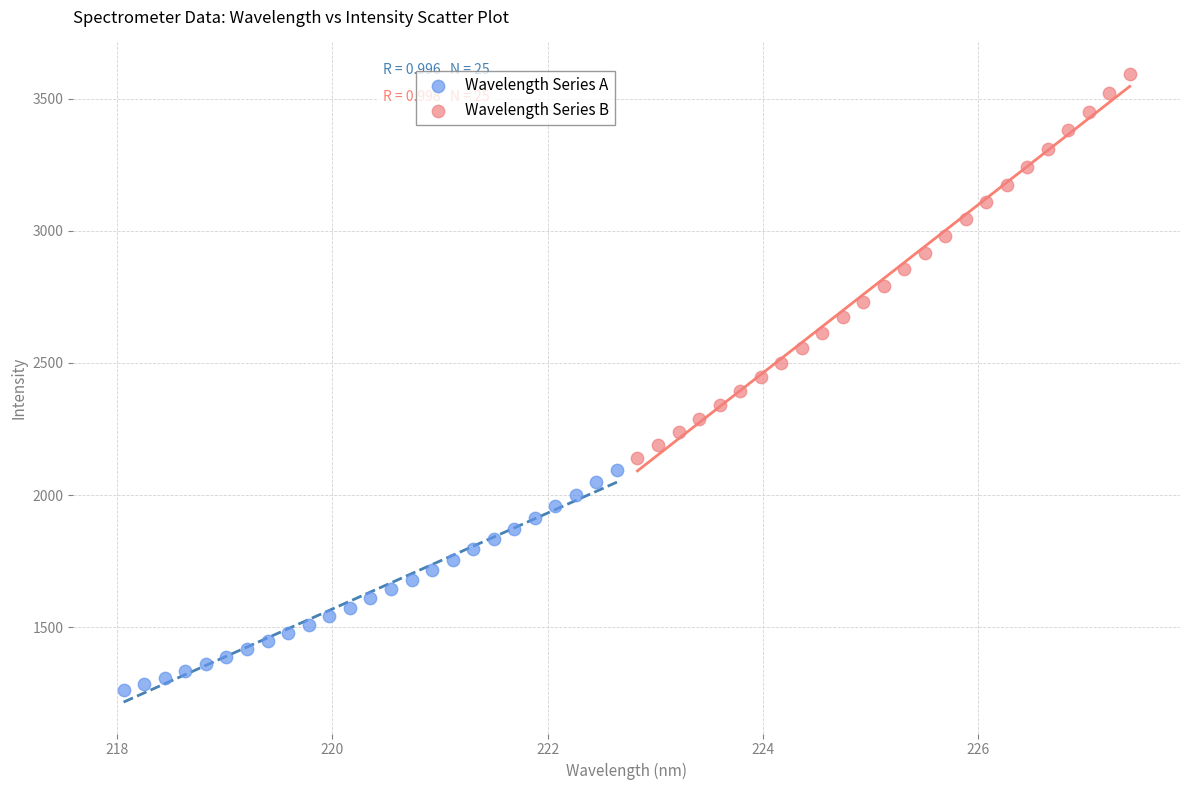

Which series contains the highest Y value?

Wavelength Series B